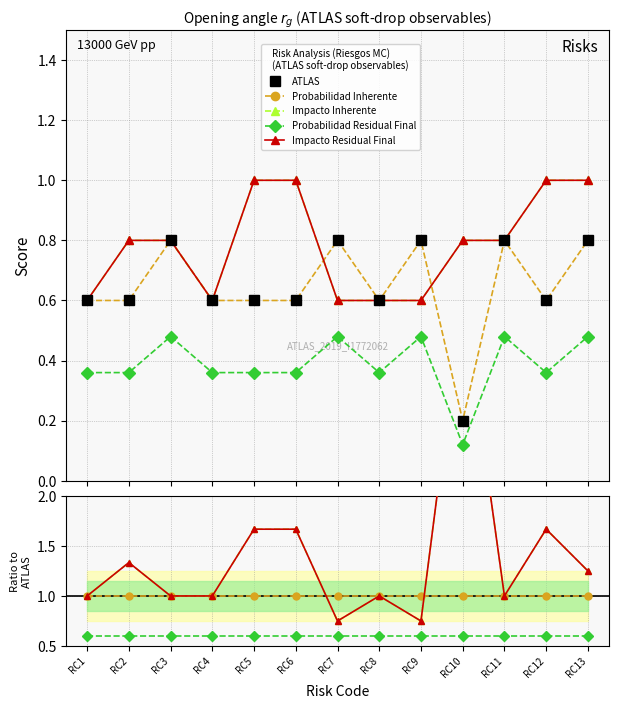

What is the sum of the Impacto Inherente values at RC11 and RC12?

2.7